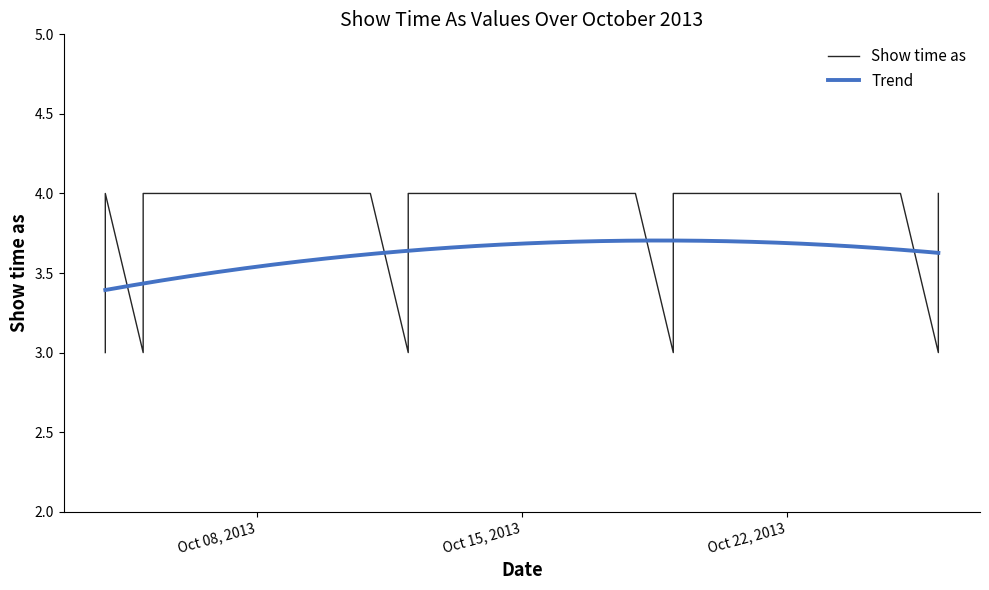

What is the maximum value shown in the chart?

4